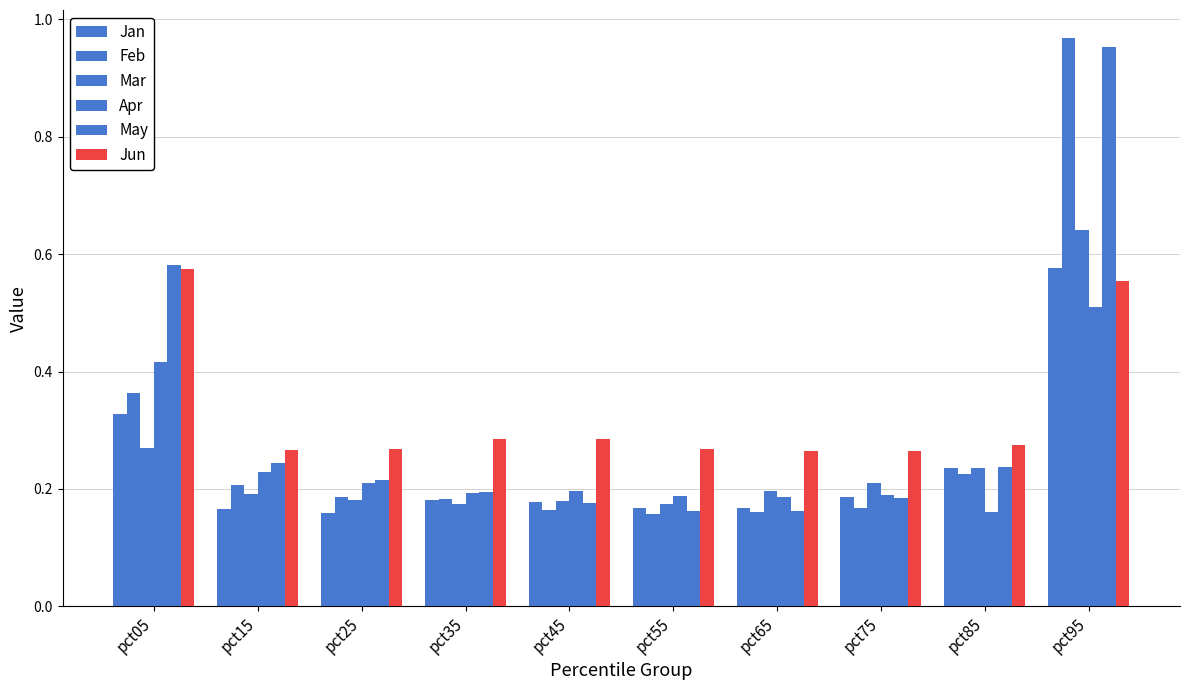

Reading left to right, what are all the values shown in this chart?

Jan: 0.3	0.2	0.2	0.2	0.2	0.2	0.2	0.2	0.2	0.6
Feb: 0.4	0.2	0.2	0.2	0.2	0.2	0.2	0.2	0.2	1.0
Mar: 0.3	0.2	0.2	0.2	0.2	0.2	0.2	0.2	0.2	0.6
Apr: 0.4	0.2	0.2	0.2	0.2	0.2	0.2	0.2	0.2	0.5
May: 0.6	0.2	0.2	0.2	0.2	0.2	0.2	0.2	0.2	1.0
Jun: 0.6	0.3	0.3	0.3	0.3	0.3	0.3	0.3	0.3	0.6